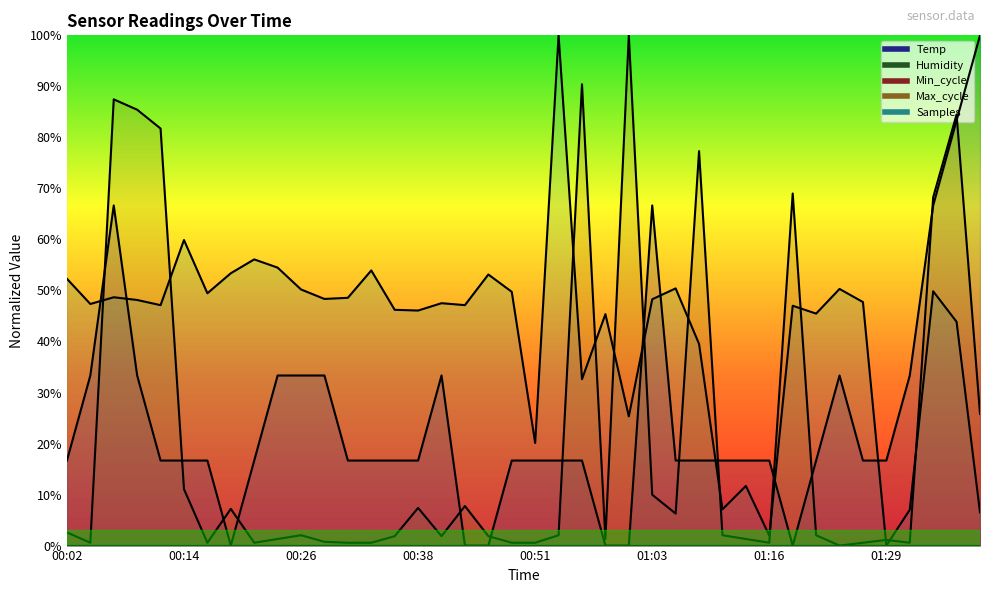

Does the chart have visible grid lines?

No